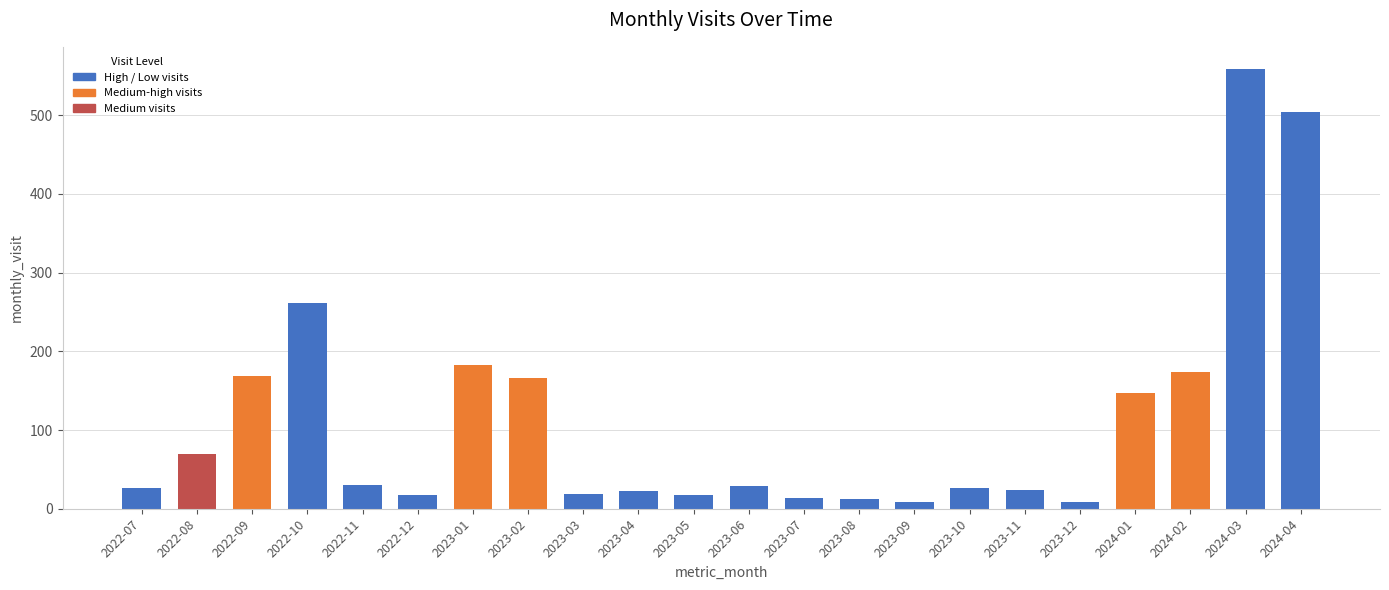

What is the label of the 20th bar from the right?

2022-09